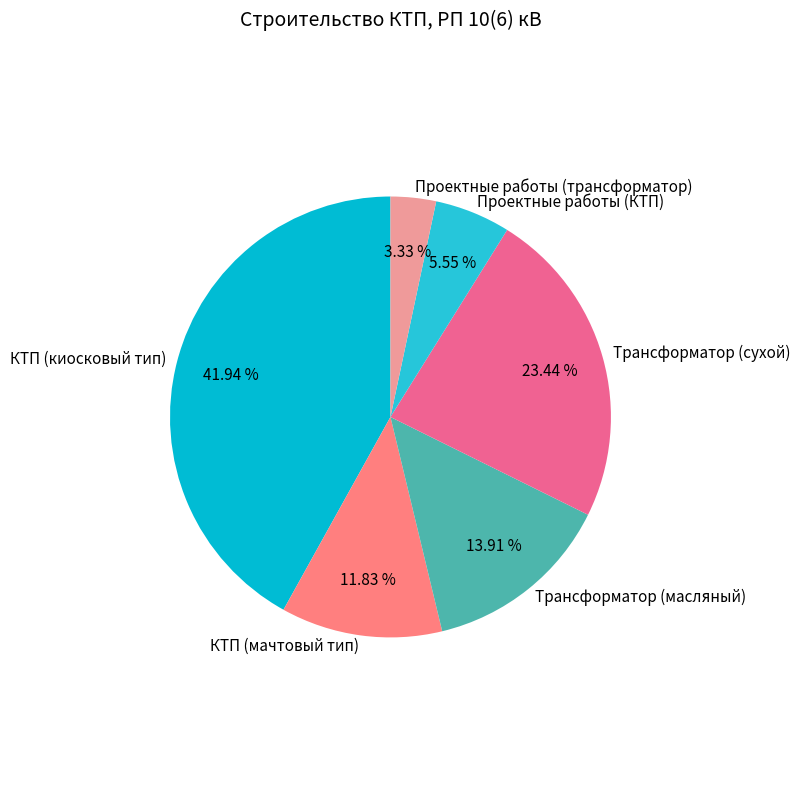

How many segments does this pie chart have?

6